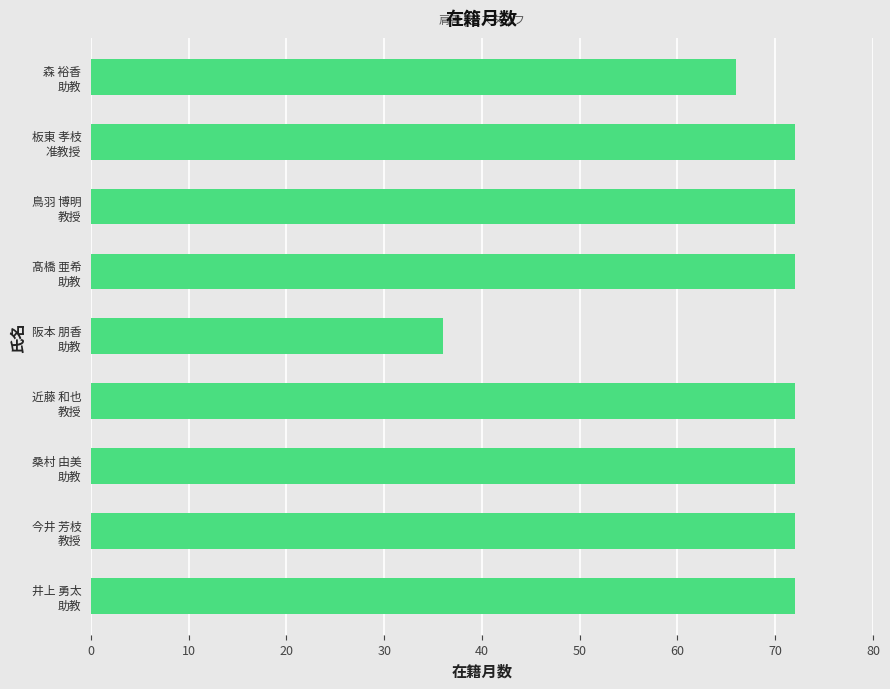

What is the greatest value displayed?

72